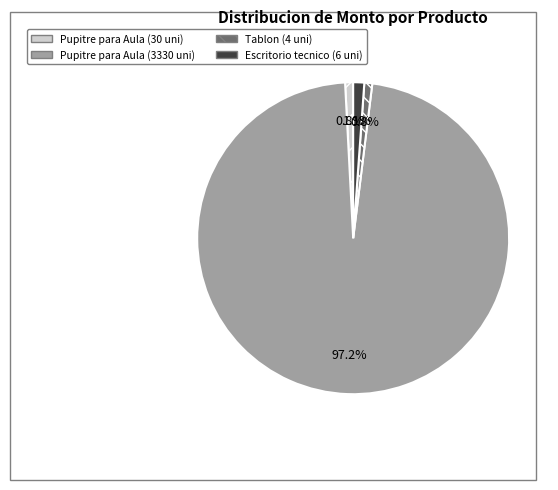

The Pupitre para Aula (30 uni) slice represents 1% of the pie. True or false?

True